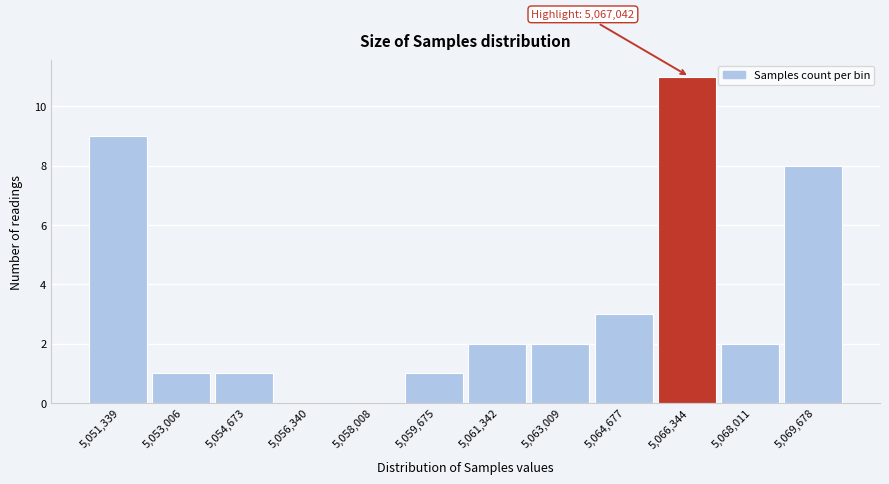

Reading left to right, extract all data points from this chart.

5,051,339=9	5,053,006=1	5,054,673=1	5,056,340=0	5,058,008=0	5,059,675=1	5,061,342=2	5,063,009=2	5,064,677=3	5,066,344=11	5,068,011=2	5,069,678=8